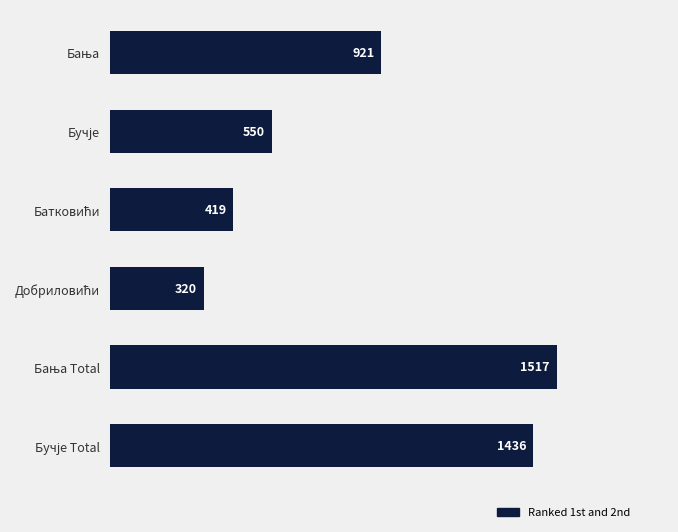

How many categories are shown in the chart?

6